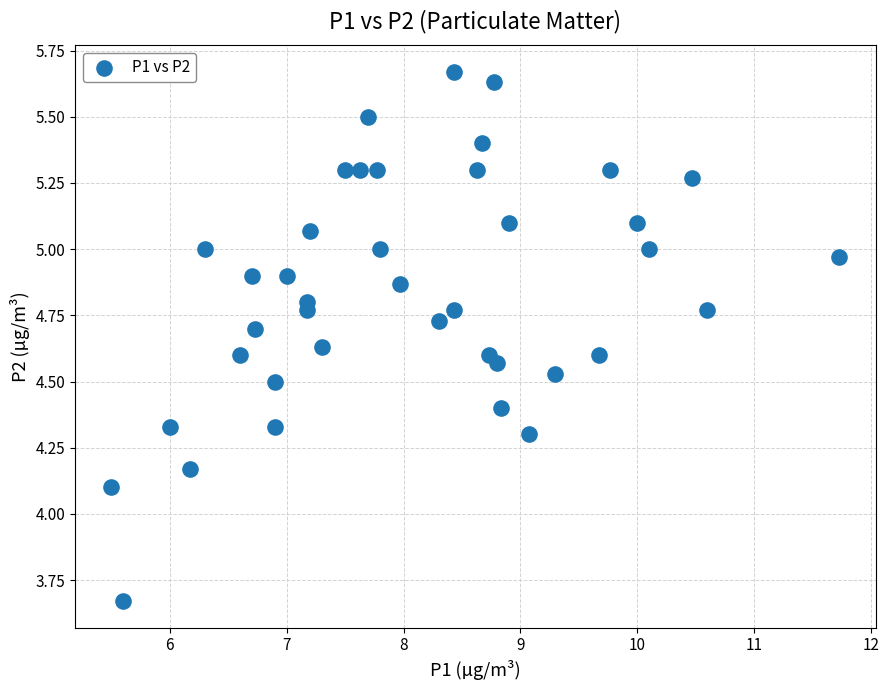

What is the range of X values (max minus min)?

6.2